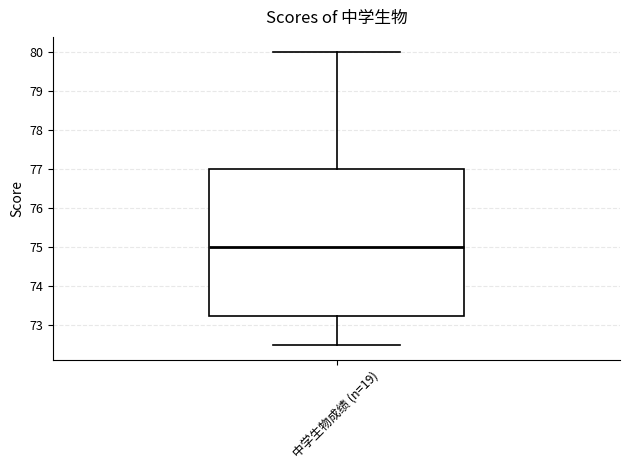

Transcribe this box plot: give where the median line is, the range the box spans, and where the two whiskers end, as read against the y-axis. The values are not printed on the chart, so give them approximately, as read against the axis.

median 75.0, box 73.3 to 77.0, whiskers 72.5 to 80.0